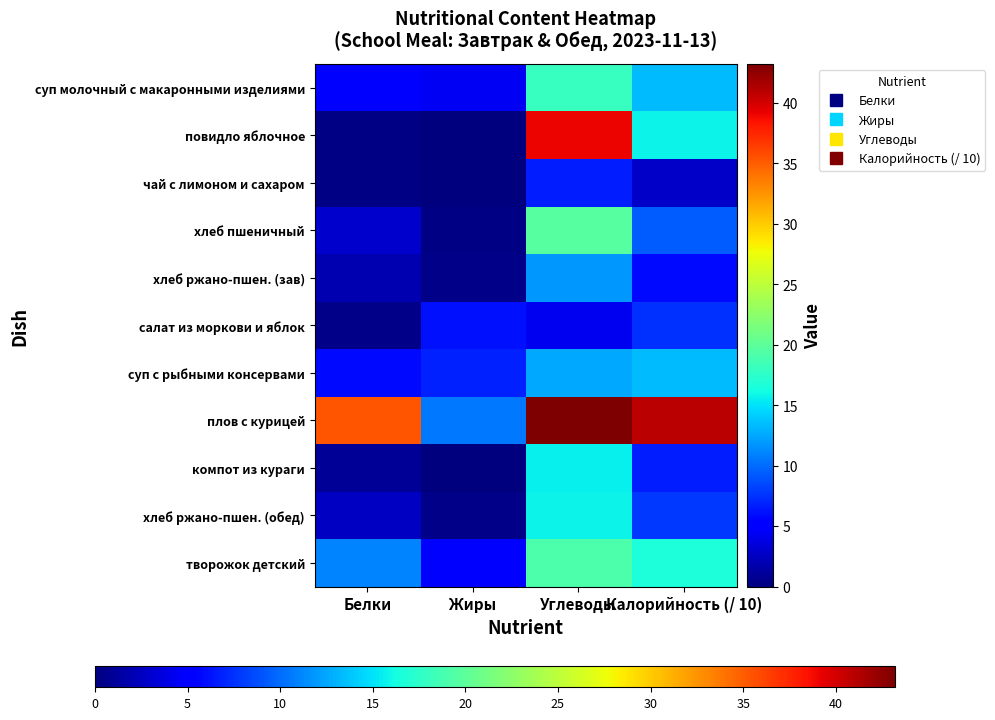

What is the spread (max minus min) of values at Жиры?

10.5